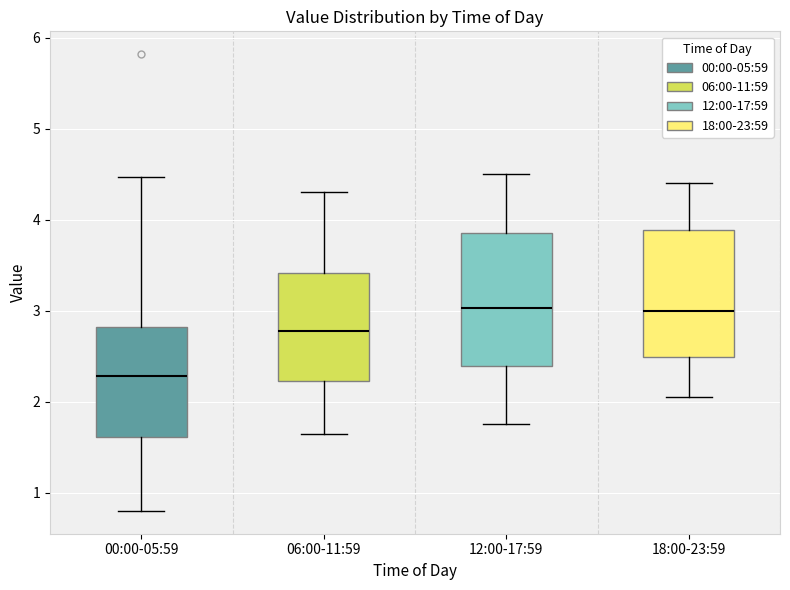

Reading left to right, read every box against the y-axis: the position of its median line, the range the box covers, and the ends of its whiskers. The values are not printed on the chart, so give them approximately, as read against the axis.

00:00-05:59: median 2.3, box 1.6 to 2.8, whiskers 0.8 to 4.5
06:00-11:59: median 2.8, box 2.2 to 3.4, whiskers 1.7 to 4.3
12:00-17:59: median 3.0, box 2.4 to 3.9, whiskers 1.8 to 4.5
18:00-23:59: median 3.0, box 2.5 to 3.9, whiskers 2.1 to 4.4